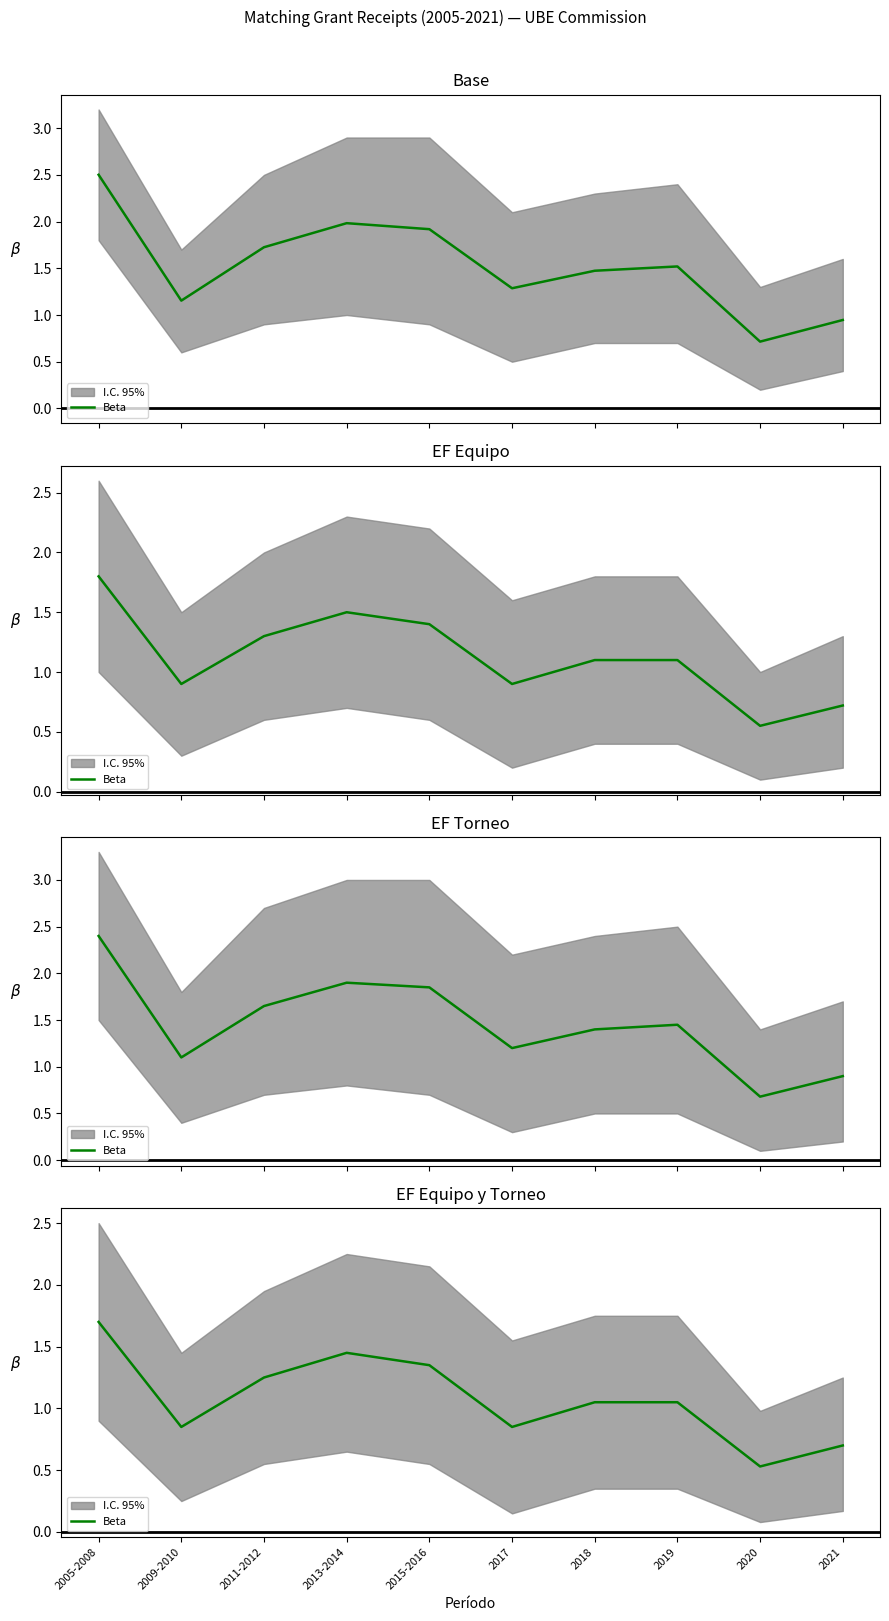

List the labels in order of value, smallest first.

2020, 2021, 2009-2010, 2017, 2018, 2019, 2011-2012, 2015-2016, 2013-2014, 2005-2008